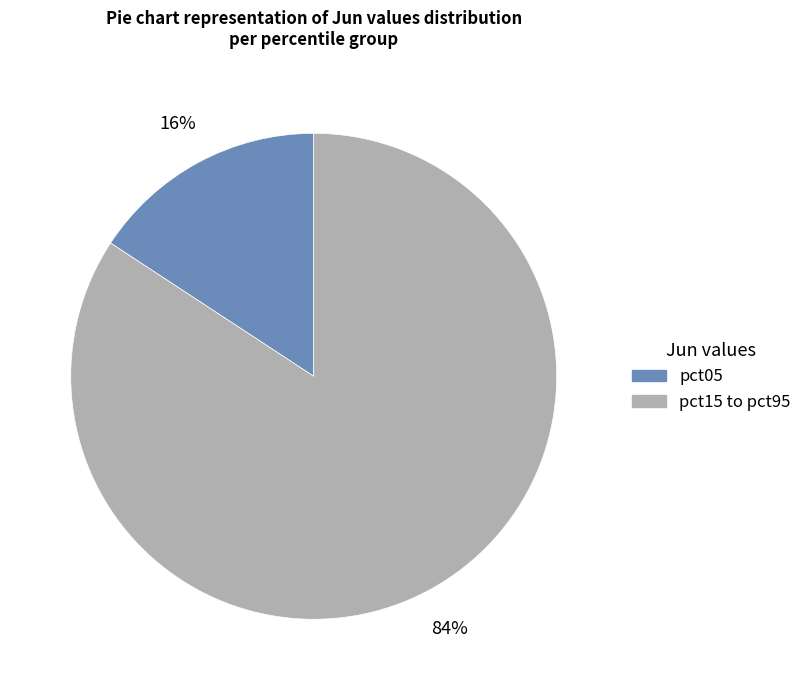

To the nearest percent, what is the average slice percentage?

50%